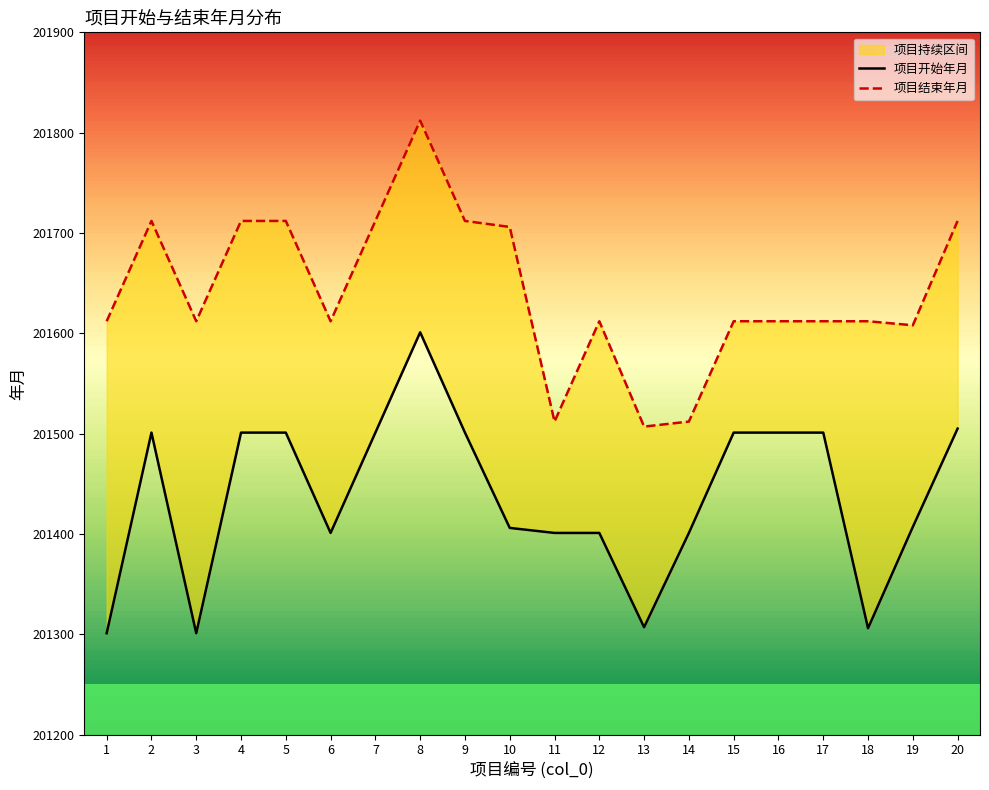

Rank the categories by 项目结束年月 value from highest to lowest.

8, 2, 4, 5, 7, 9, 20, 10, 1, 3, 6, 12, 15, 16, 17, 18, 19, 11, 14, 13